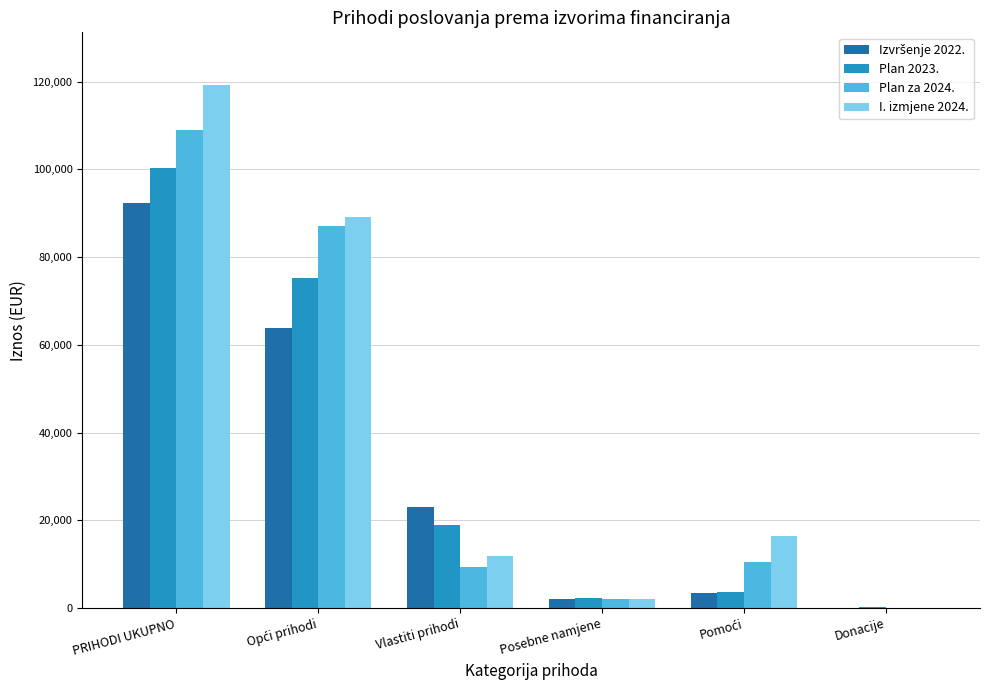

What is the sum of all I. izmjene 2024. values?

238652.3